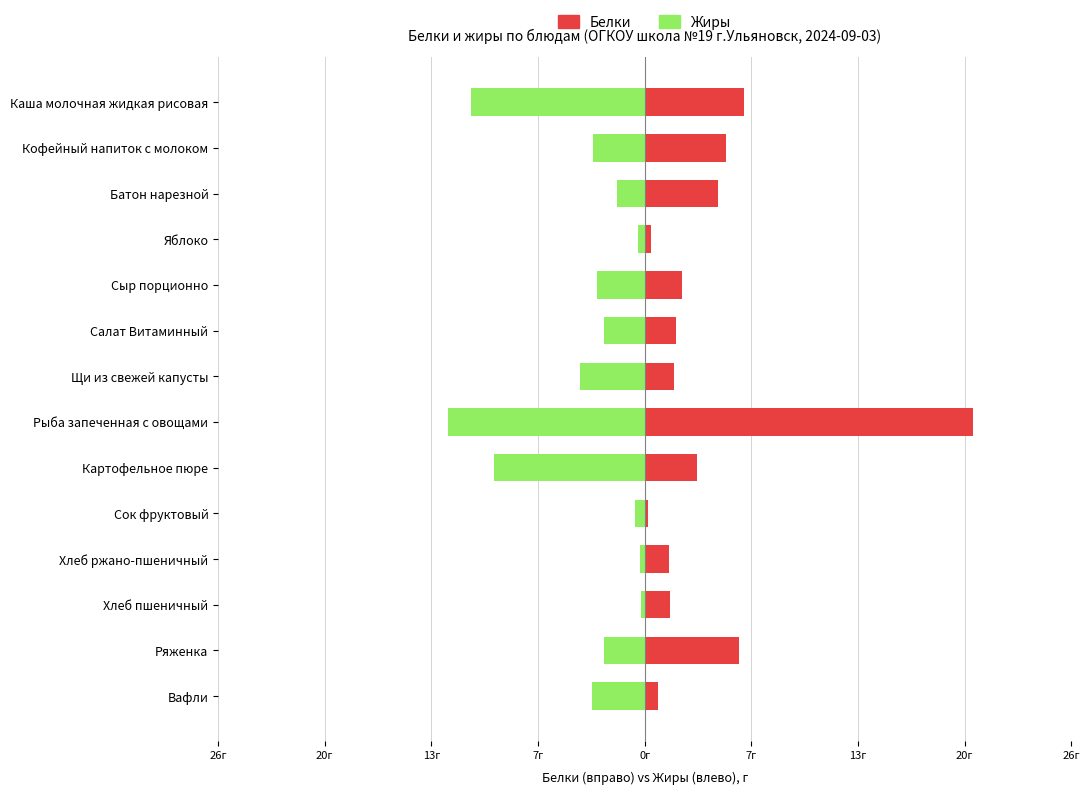

What is the maximum value for Белки?

20.2